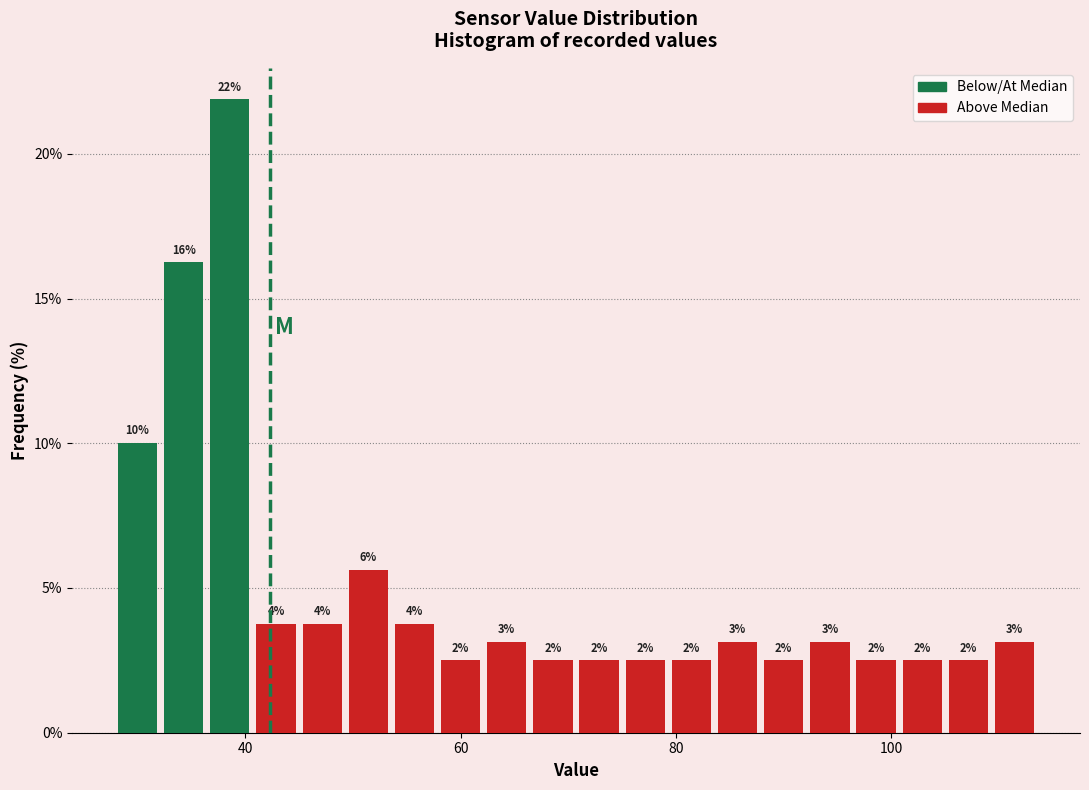

Around what value on the x-axis is the tallest bar? Give the approximate position of its centre, as read against the axis.

38